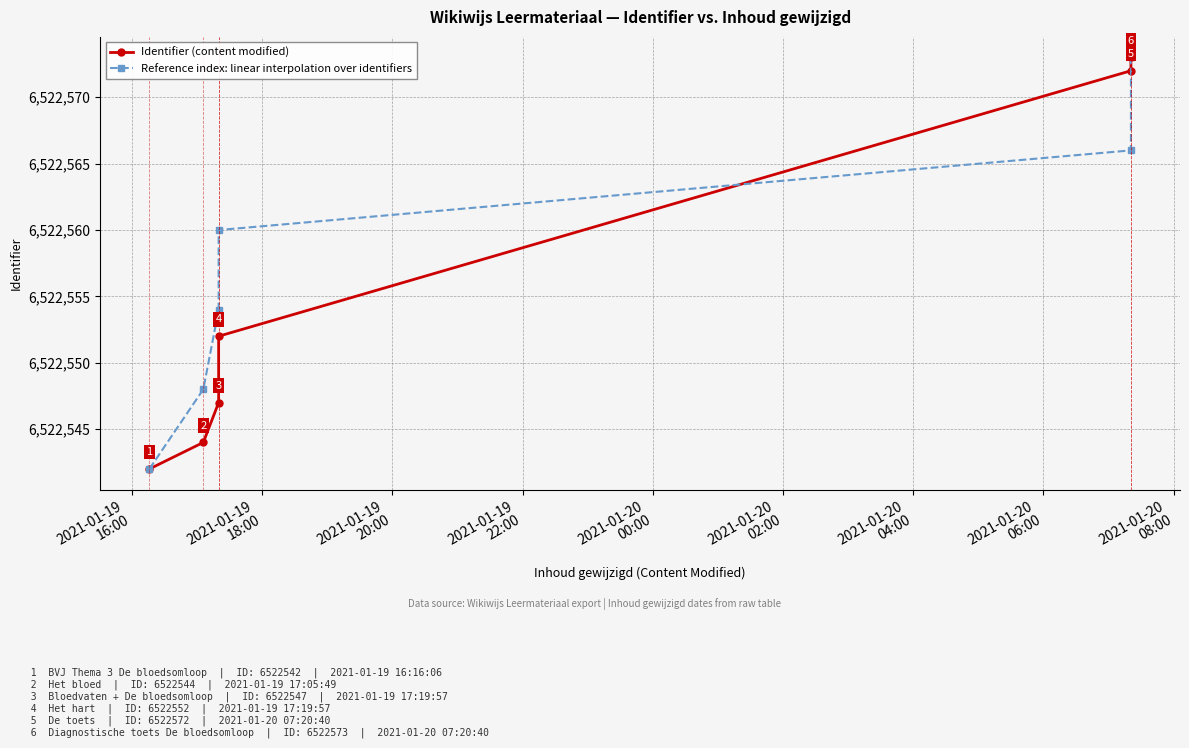

True or false: Identifier (content modified) has more than 2 points higher than both neighbors.

False